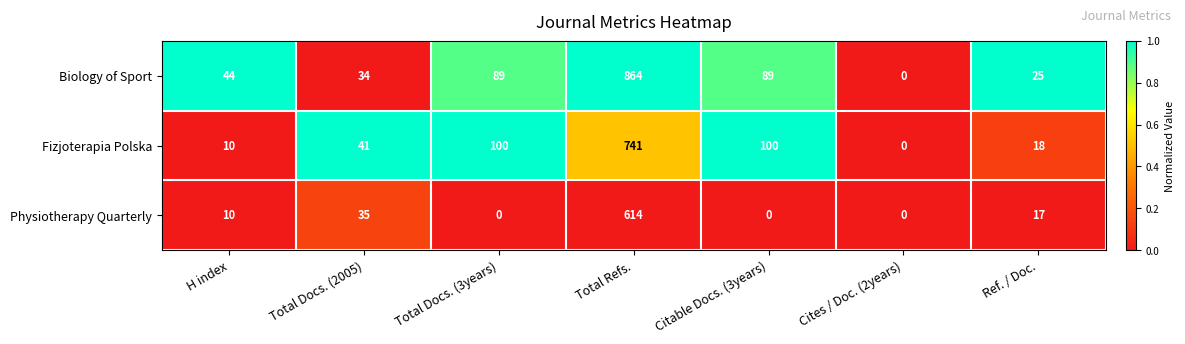

List the series in order of their peak value, lowest first.

Physiotherapy Quarterly, Fizjoterapia Polska, Biology of Sport